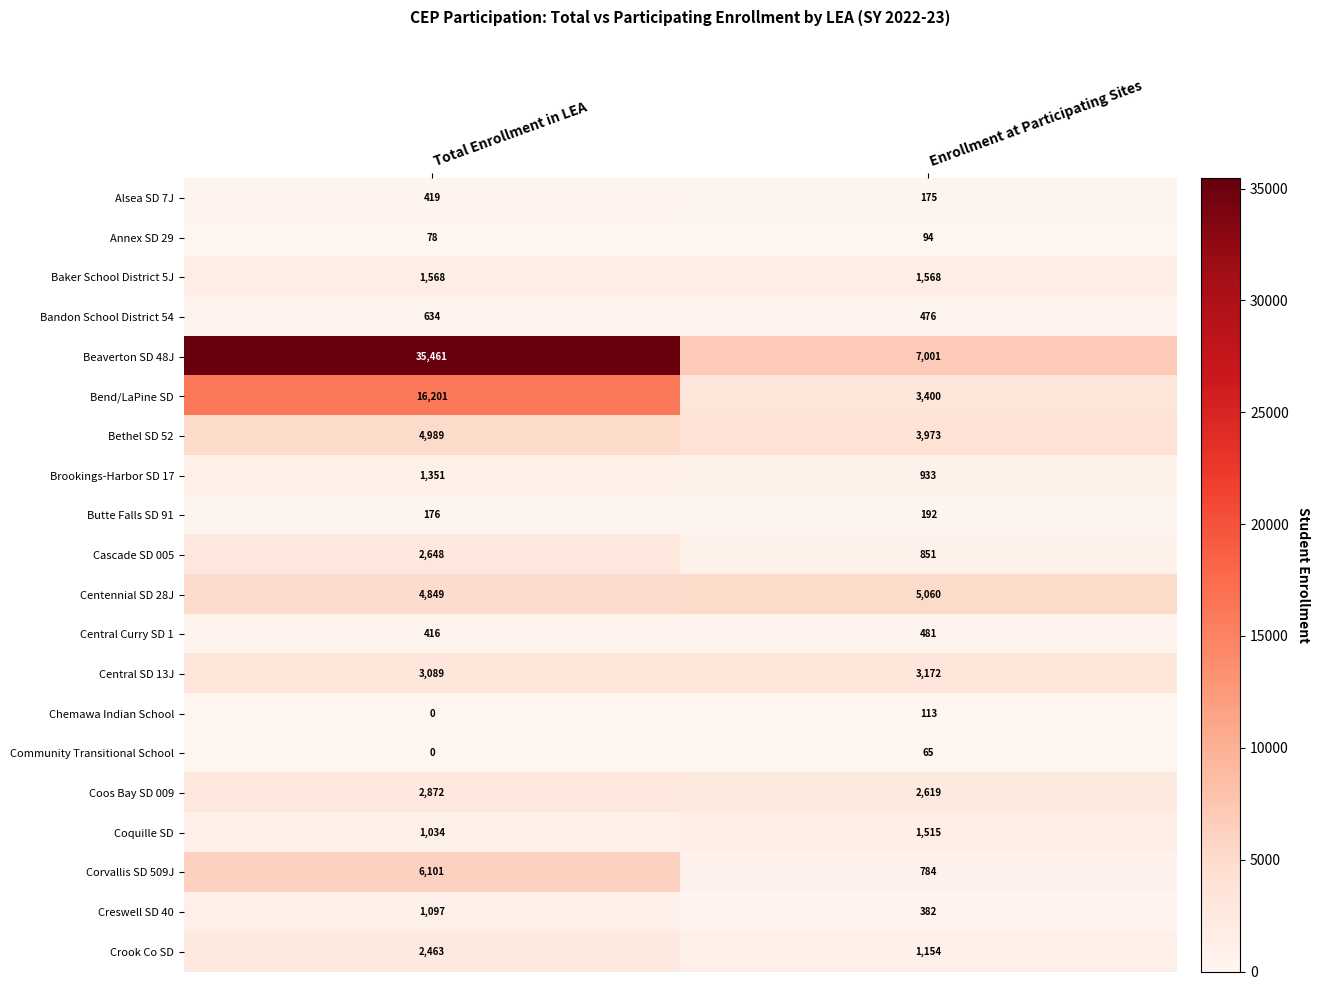

Between Total Enrollment in LEA and Enrollment at Participating Sites, which series saw the biggest shift?

Beaverton SD 48J